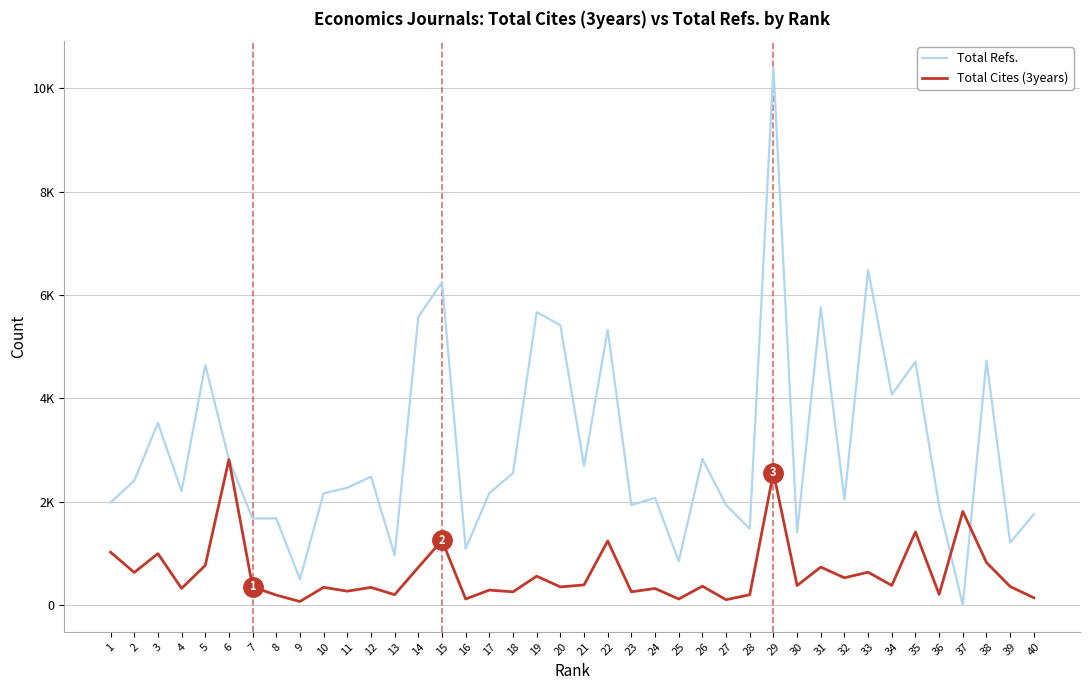

What are all the series names shown in the legend?

Total Refs., Total Cites (3years)